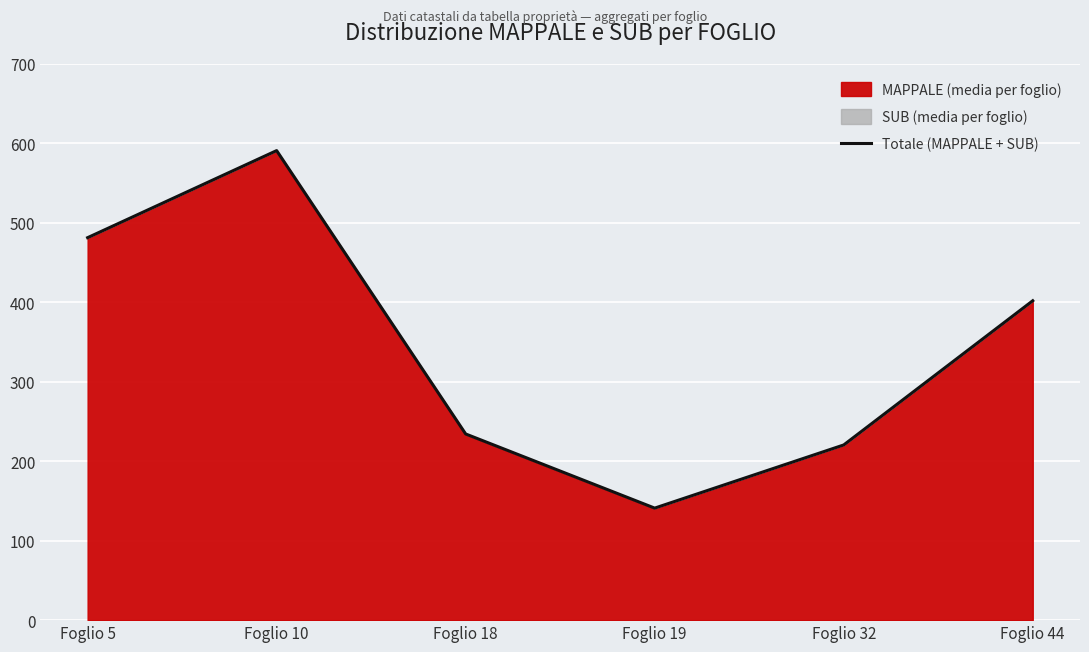

What is the sum of the values at Foglio 44 and Foglio 19?

543.0